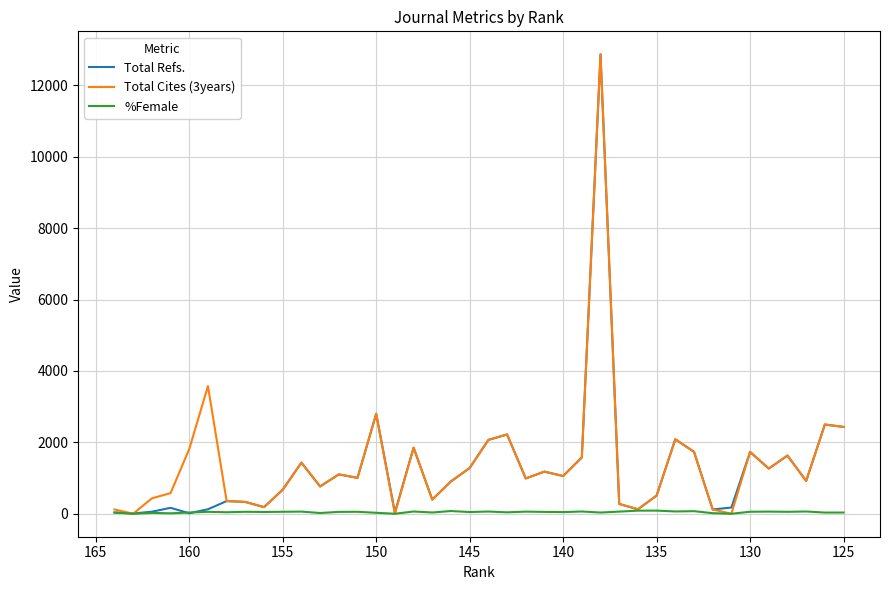

List the series in order of their peak value, highest first.

Total Refs., Total Cites (3years), %Female